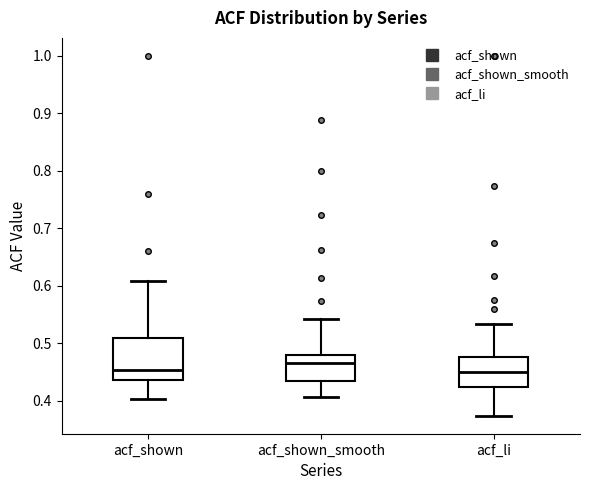

Which box has the highest median line?

acf_shown_smooth